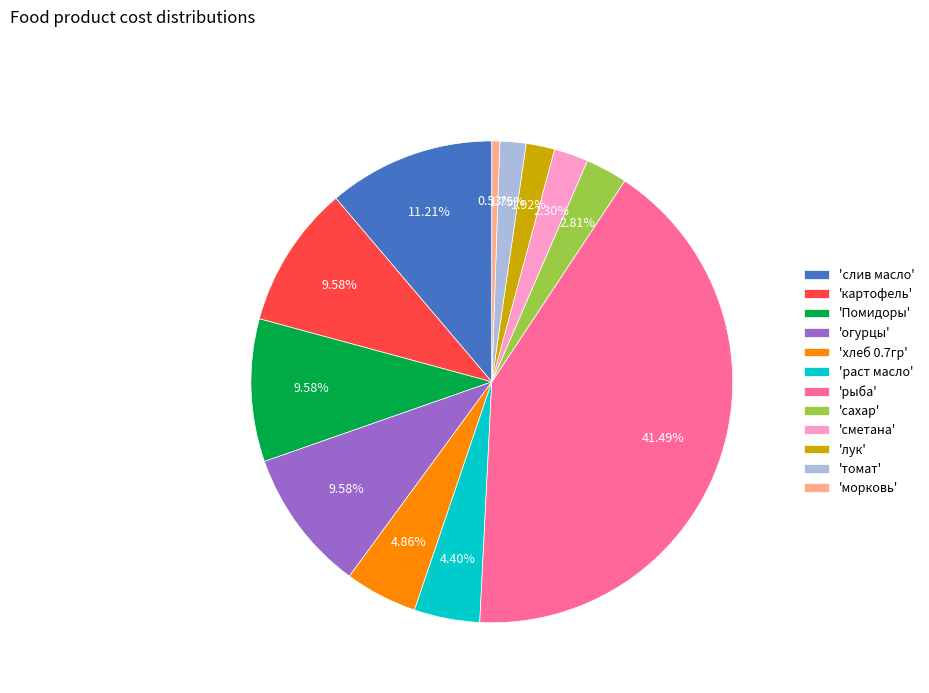

How many segments does this pie chart have?

12